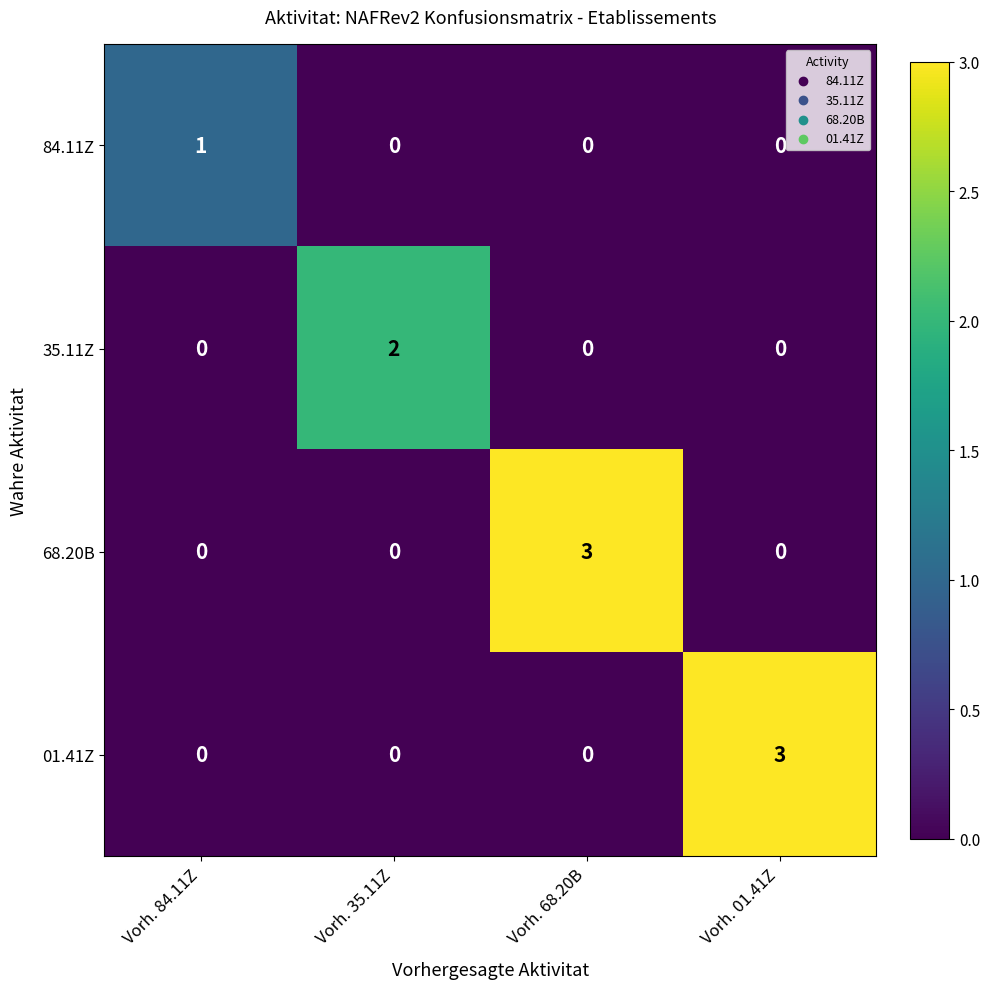

How many categories are shown in the chart?

4